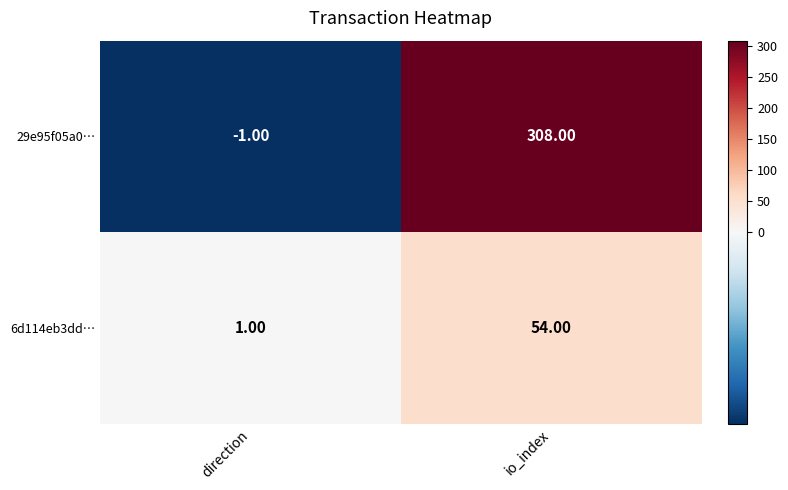

Which label corresponds to the largest value in the chart?

io_index